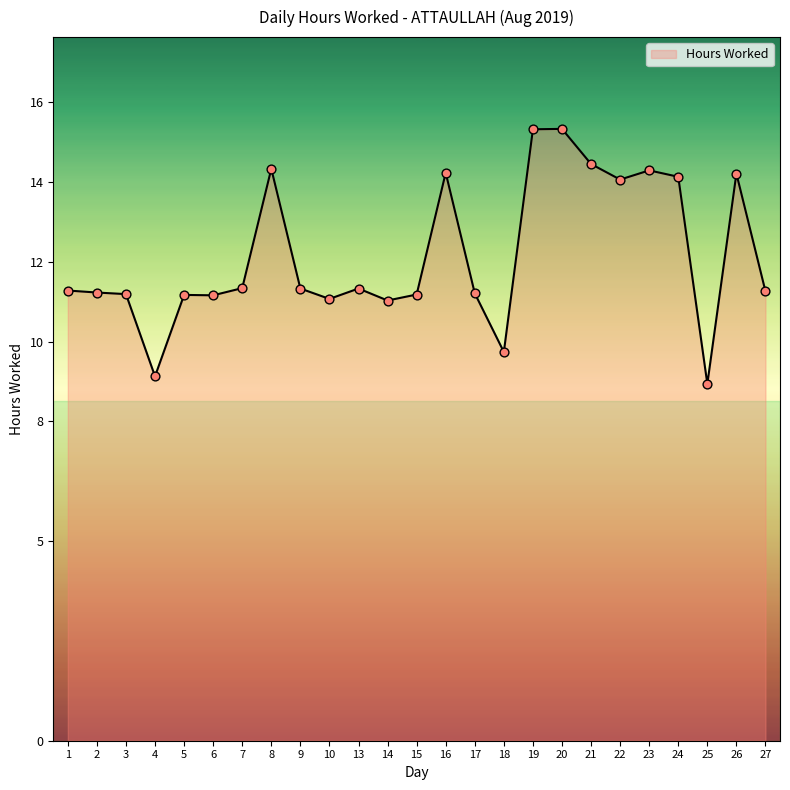

What is the ratio of the value at 23 to the value at 26?

1.0